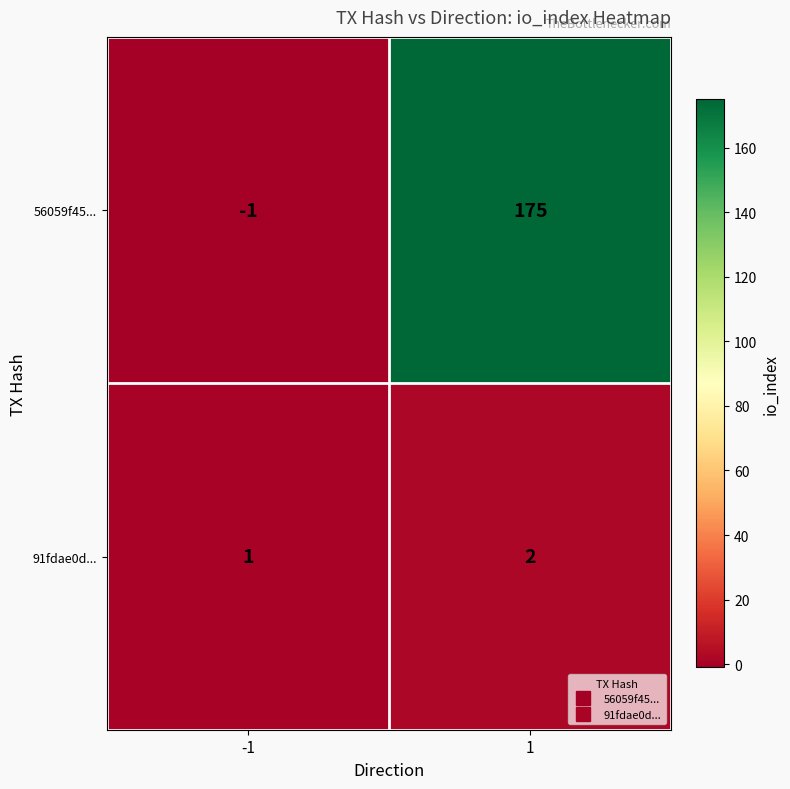

Reading left to right, extract all data points from this chart.

56059f45...: -1	175
91fdae0d...: 1	2